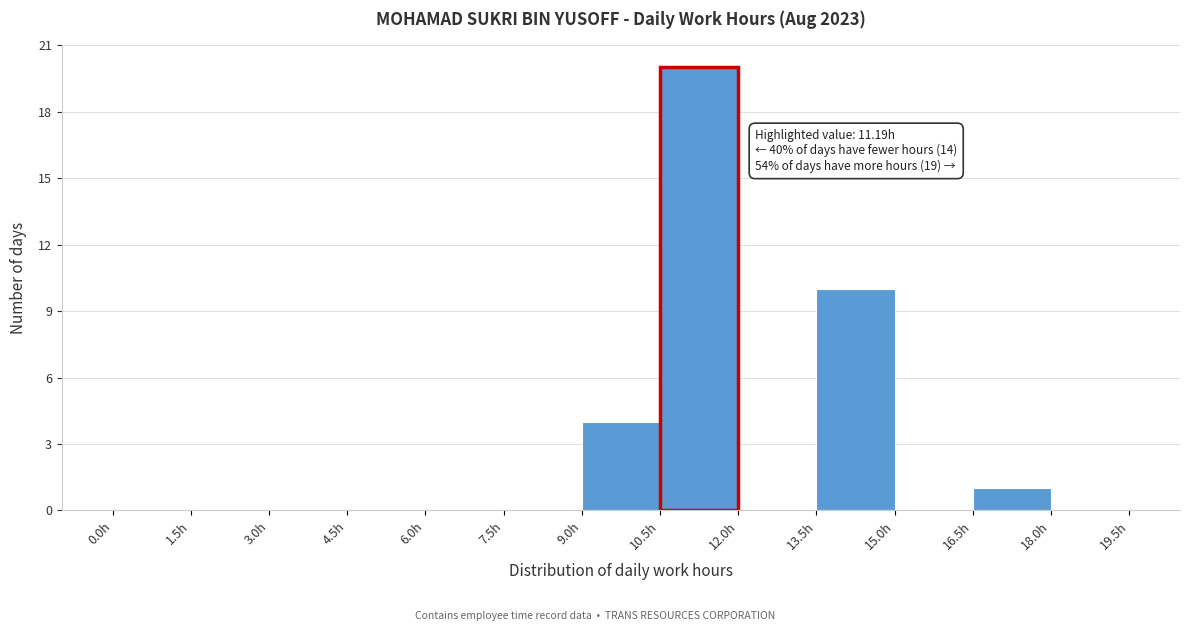

Which range on the x-axis has the tallest bar?

10.5 to 12.0